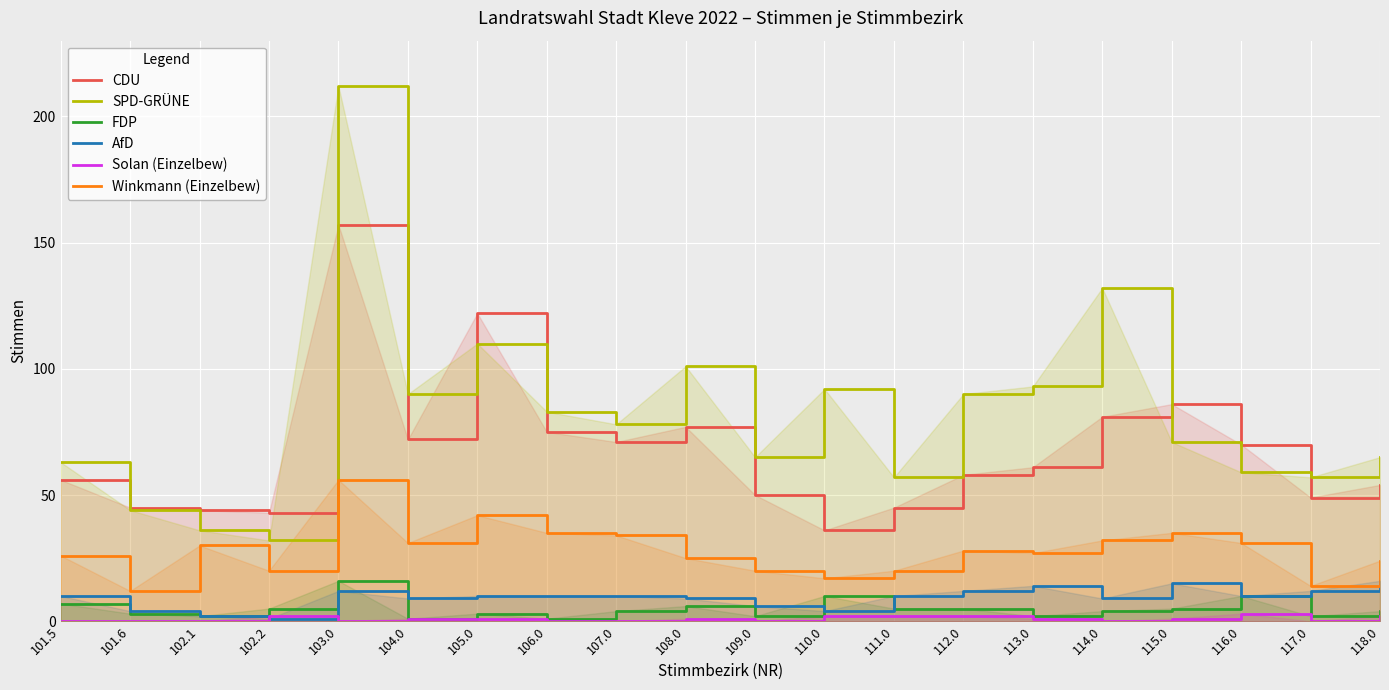

Where does the SPD-GRÜNE series first go above 78?

103.0